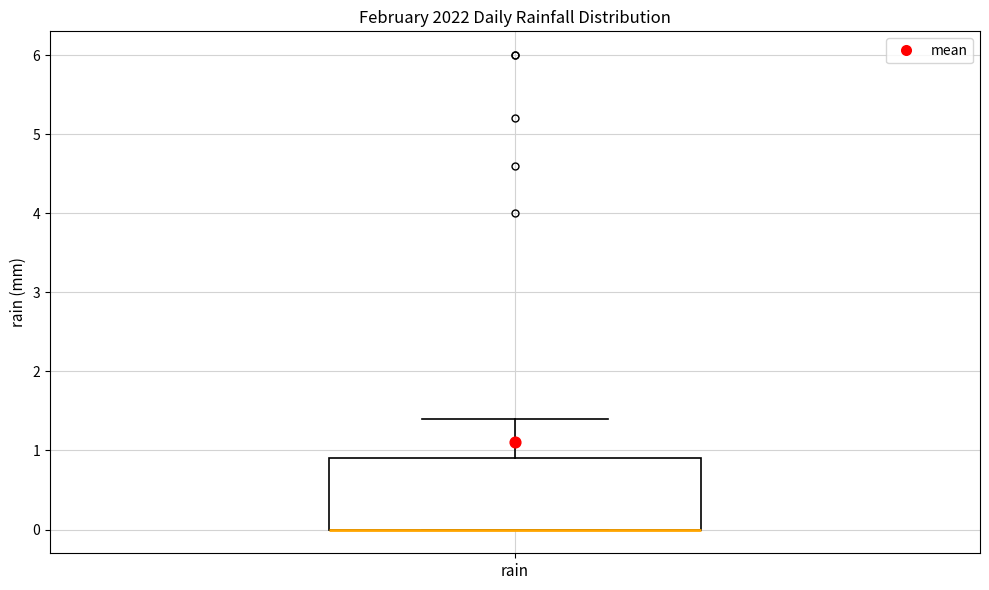

Where is the upper edge of the box for rain on the y-axis? The values are not printed on the chart, so give them approximately, as read against the axis.

0.9